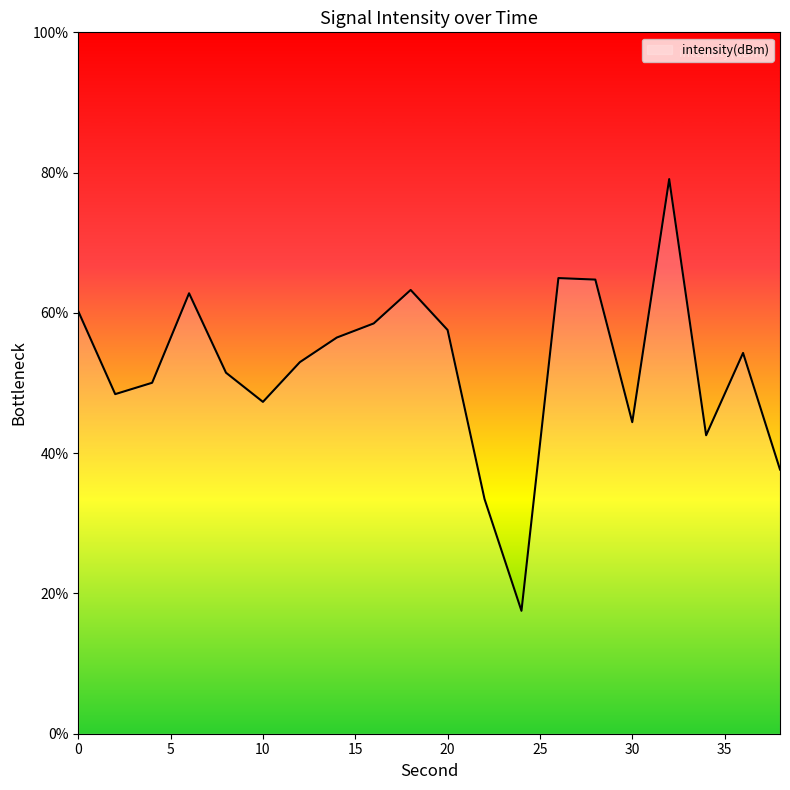

How many lines are shown in the chart?

1